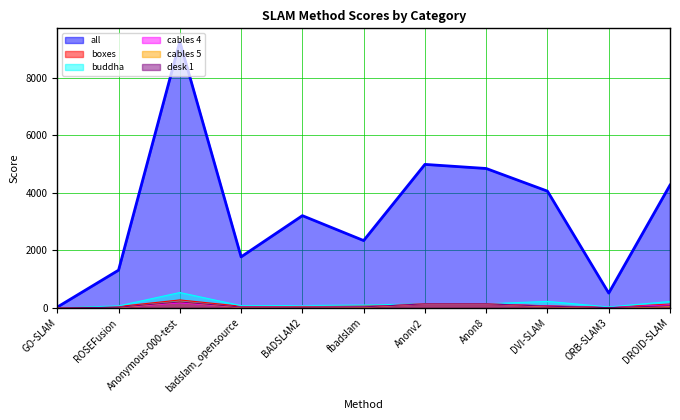

Reading right to left, transcribe all the data shown in this chart.

all: DROID-SLAM=4264.9	ORB-SLAM3=515.2	DVI-SLAM=4055.6	Anon8=4842.3	Anonv2=4984.7	fbadslam=2339.2	BADSLAM2=3204.2	badslam_opensource=1773.2	Anonymous-000-test=9248.1	ROSEFusion=1311.2	GO-SLAM=28.0
boxes: DROID-SLAM=134.0	ORB-SLAM3=20.4	DVI-SLAM=72.9	Anon8=142.4	Anonv2=142.4	fbadslam=83.5	BADSLAM2=71.5	badslam_opensource=58.2	Anonymous-000-test=277.5	ROSEFusion=48.9	GO-SLAM=0.8
buddha: DROID-SLAM=223.1	ORB-SLAM3=34.1	DVI-SLAM=226.5	Anon8=142.4	Anonv2=142.4	fbadslam=99.7	BADSLAM2=82.4	badslam_opensource=78.5	Anonymous-000-test=534.5	ROSEFusion=70.0	GO-SLAM=0.8
cables 4: DROID-SLAM=98.8	ORB-SLAM3=10.4	DVI-SLAM=60.0	Anon8=142.4	Anonv2=142.4	fbadslam=32.5	BADSLAM2=53.9	badslam_opensource=27.3	Anonymous-000-test=175.9	ROSEFusion=17.0	GO-SLAM=0.8
cables 5: DROID-SLAM=50.6	ORB-SLAM3=5.2	DVI-SLAM=47.1	Anon8=142.4	Anonv2=142.4	fbadslam=22.2	BADSLAM2=38.8	badslam_opensource=17.3	Anonymous-000-test=209.1	ROSEFusion=9.4	GO-SLAM=0.8
desk 1: DROID-SLAM=73.6	ORB-SLAM3=10.4	DVI-SLAM=60.0	Anon8=142.4	Anonv2=142.4	fbadslam=36.0	BADSLAM2=32.7	badslam_opensource=30.2	Anonymous-000-test=207.2	ROSEFusion=24.0	GO-SLAM=0.8